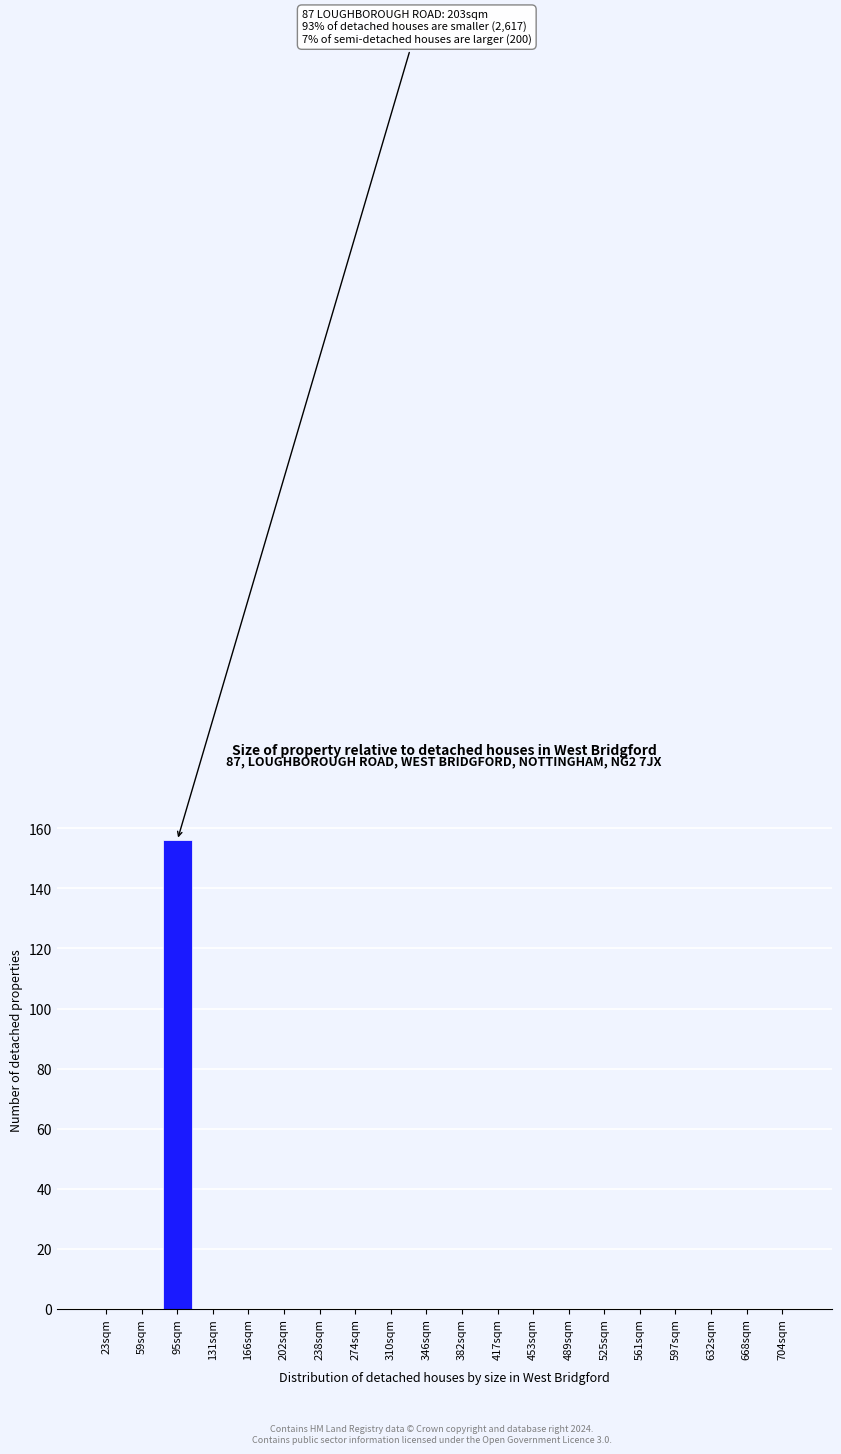

Reading right to left, what are all the values shown in this chart?

704sqm=0	668sqm=0	632sqm=0	597sqm=0	561sqm=0	525sqm=0	489sqm=0	453sqm=0	417sqm=0	382sqm=0	346sqm=0	310sqm=0	274sqm=0	238sqm=0	202sqm=0	166sqm=0	131sqm=0	95sqm=156	59sqm=0	23sqm=0